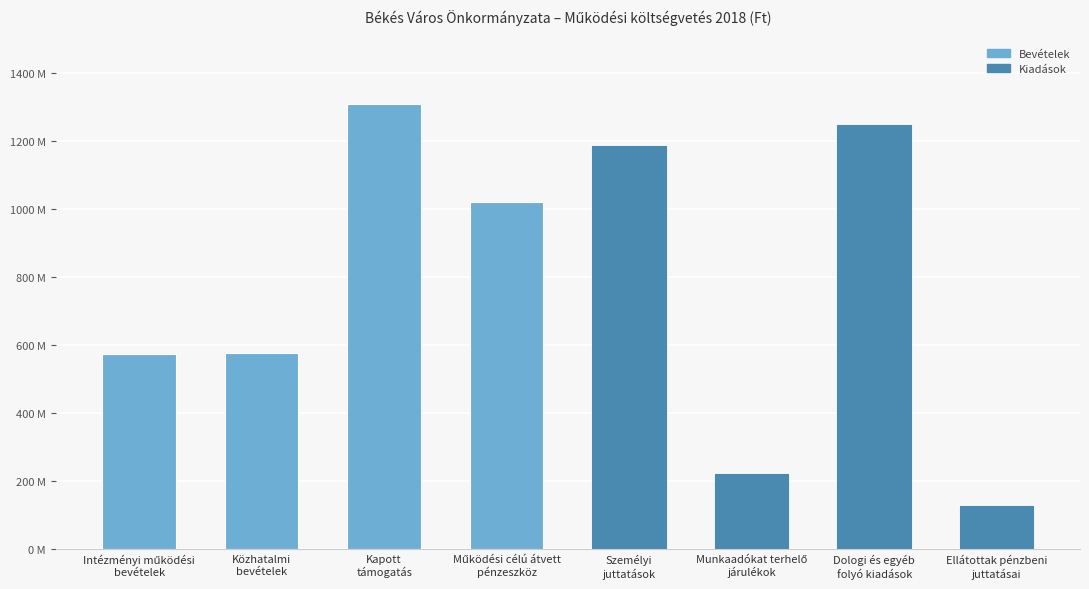

Are the bars horizontal?

No